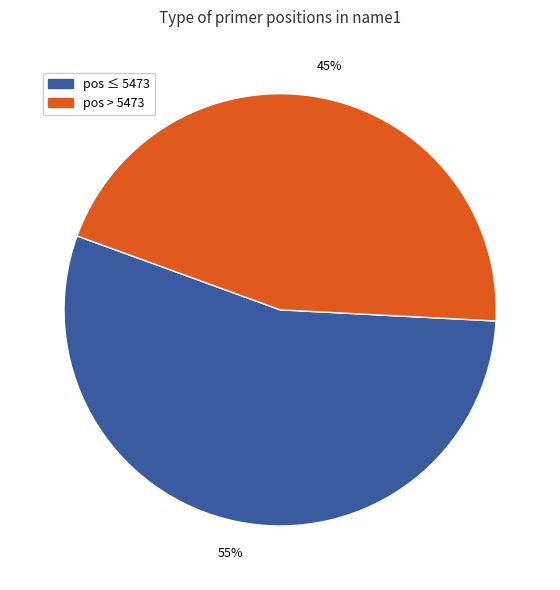

Is it true that pos ≤ 5473 is 55% of the pie?

True